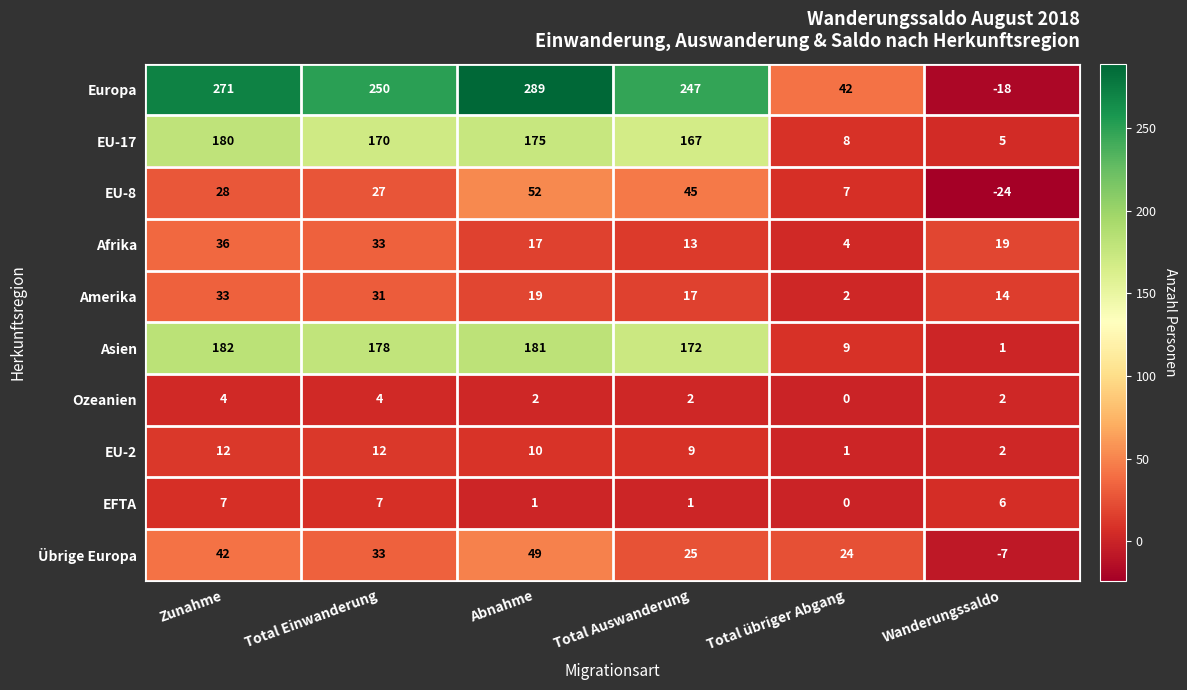

Is it true that Ozeanien equals -3 at Total übriger Abgang?

False